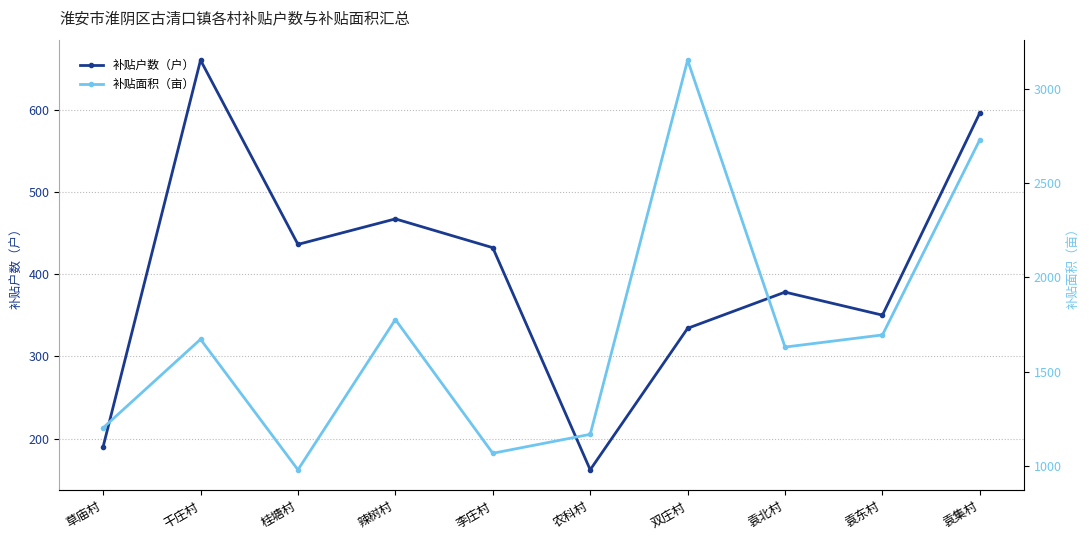

What are all the series names shown in the legend?

补贴户数（户）, 补贴面积（亩）